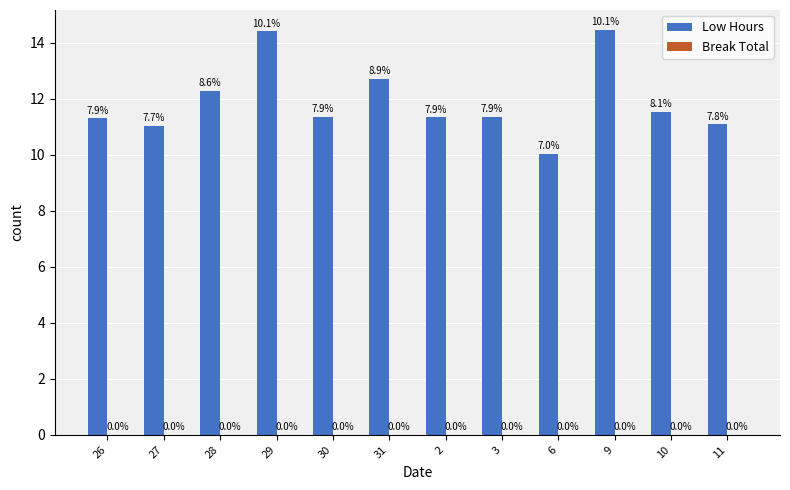

Are the bars horizontal?

No